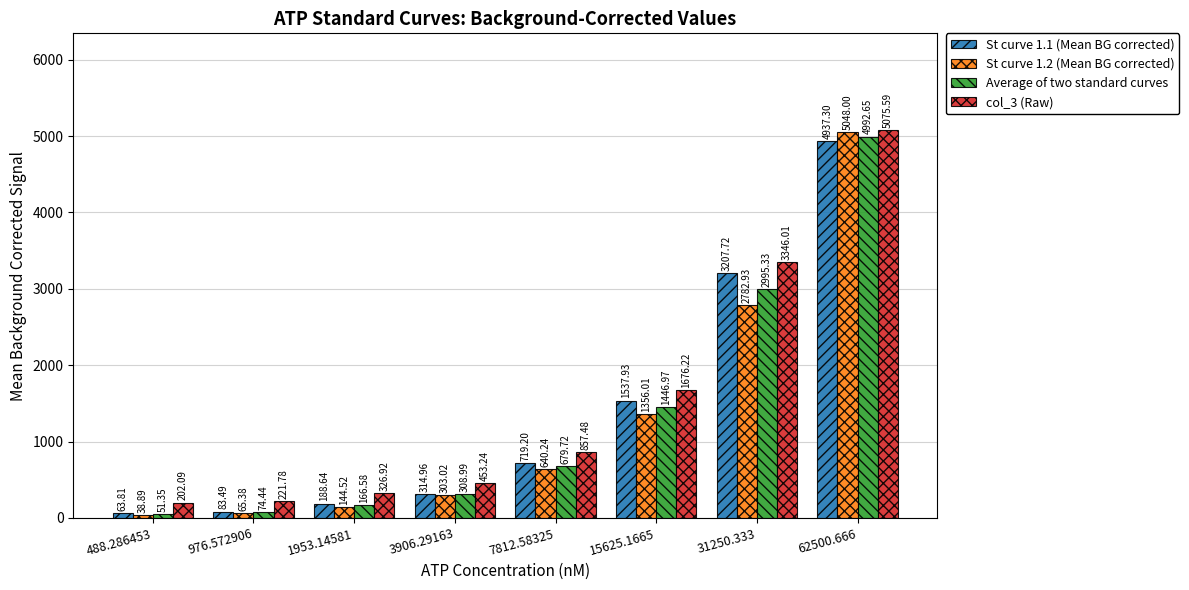

What are all the series names shown in the legend?

St curve 1.1 (Mean BG corrected), St curve 1.2 (Mean BG corrected), Average of two standard curves, col_3 (Raw)